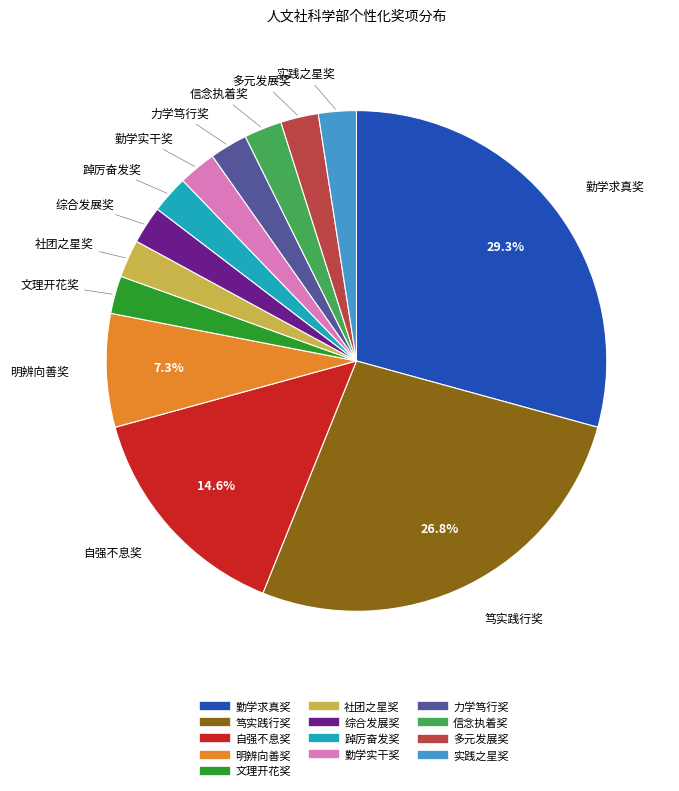

Which slice is the largest?

勤学求真奖